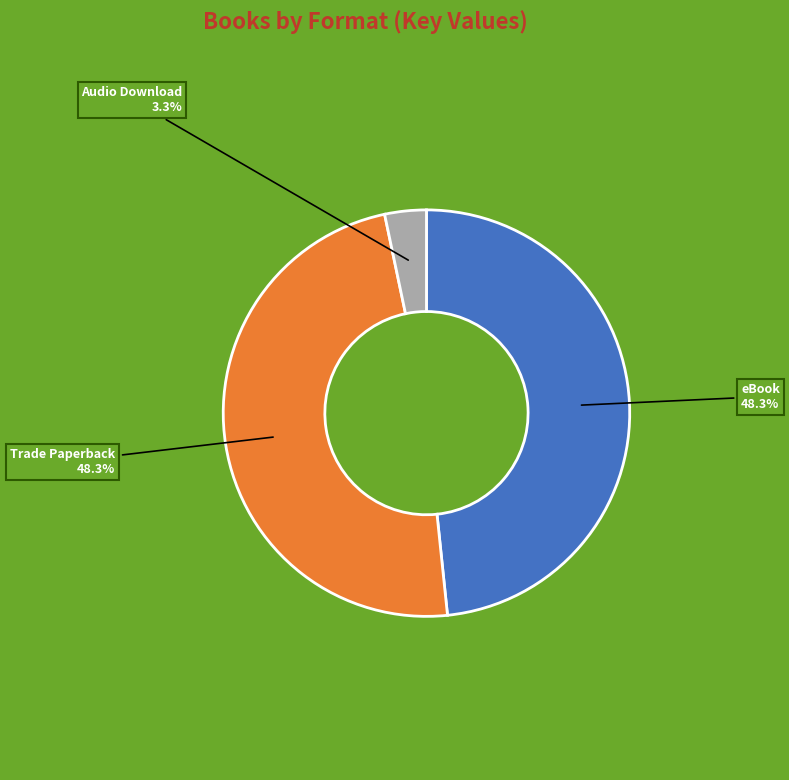

Which slice is the smallest?

Audio Download